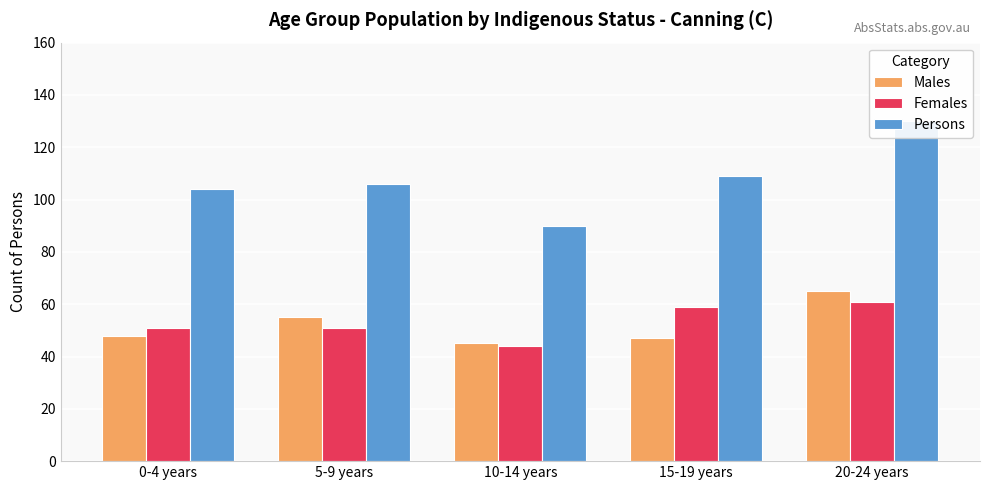

What is the label of the 4th bar from the left?

15-19 years